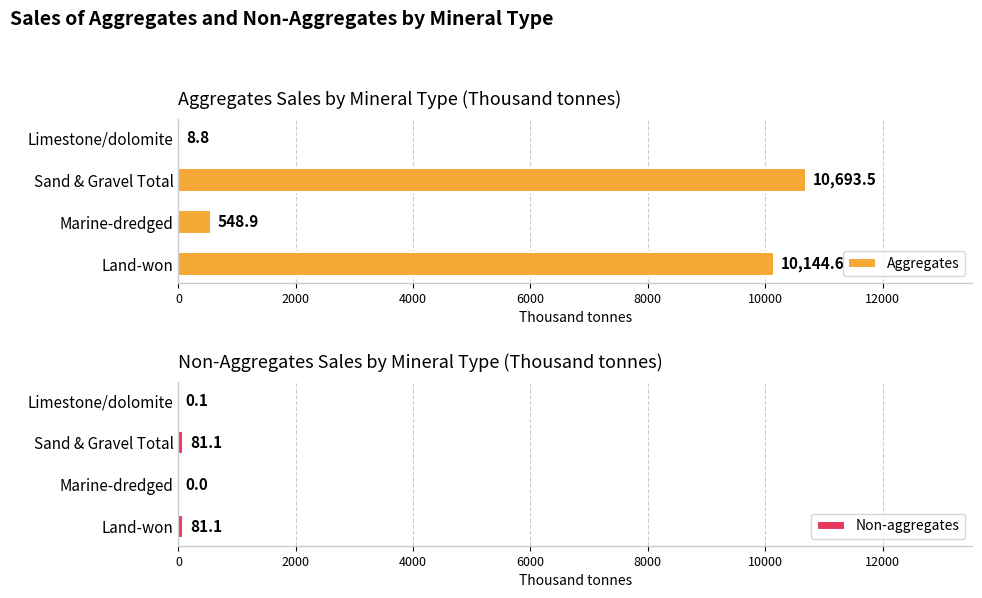

True or false: Non-aggregates has a value of 81.1 at 0.

True